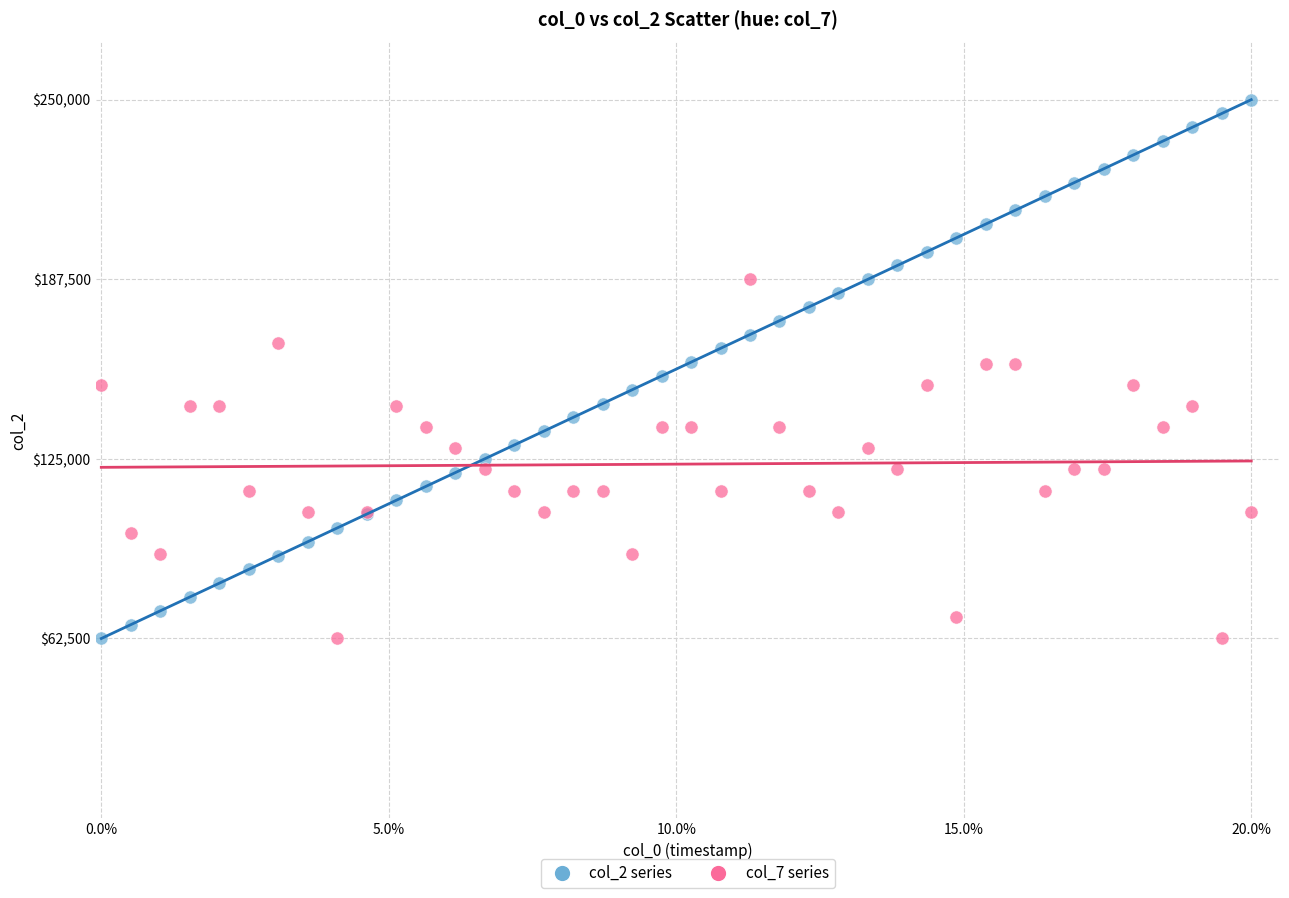

Which series reaches the maximum Y coordinate?

col_2 series